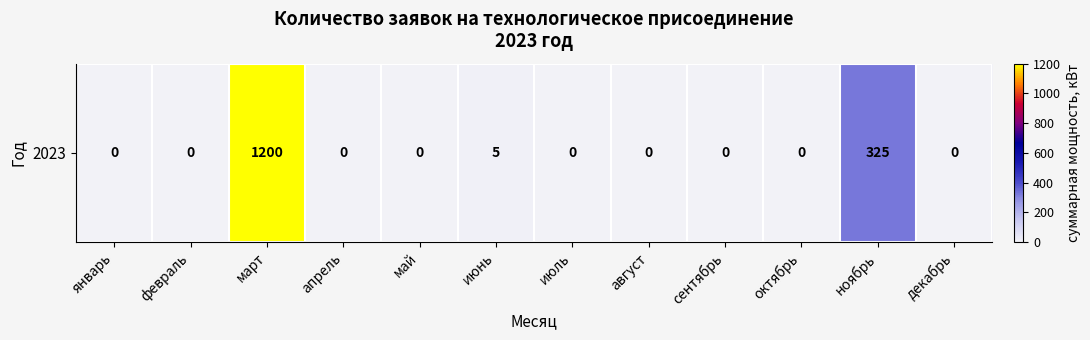

At which category does the chart reach its minimum across all series?

январь